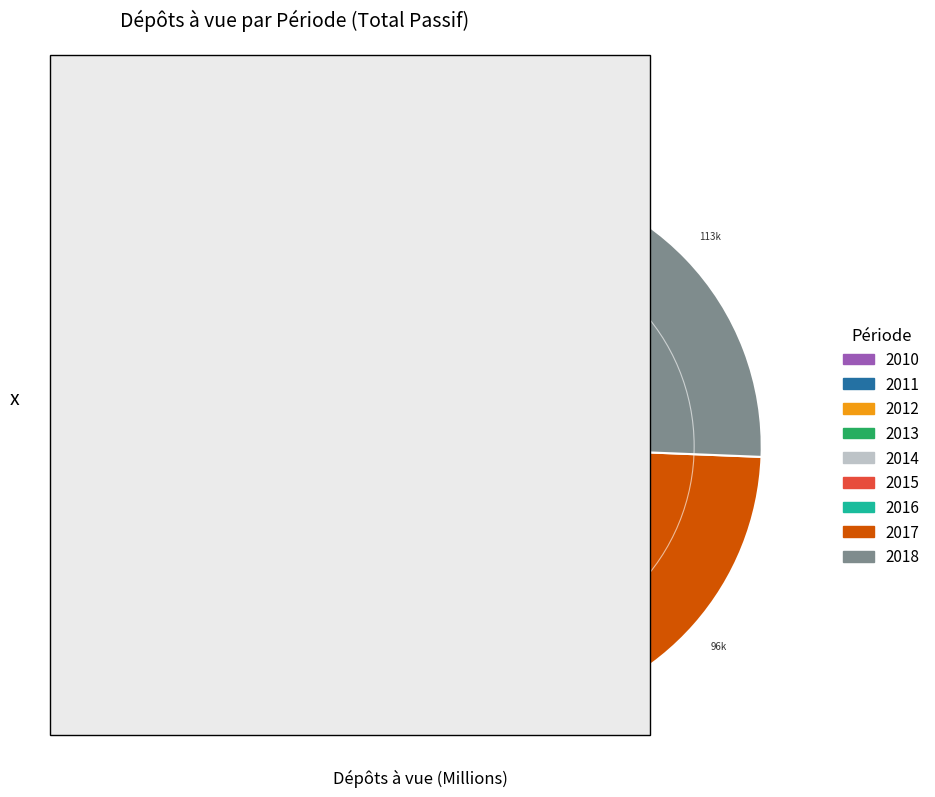

The 2018 slice represents 31% of the pie. True or false?

False